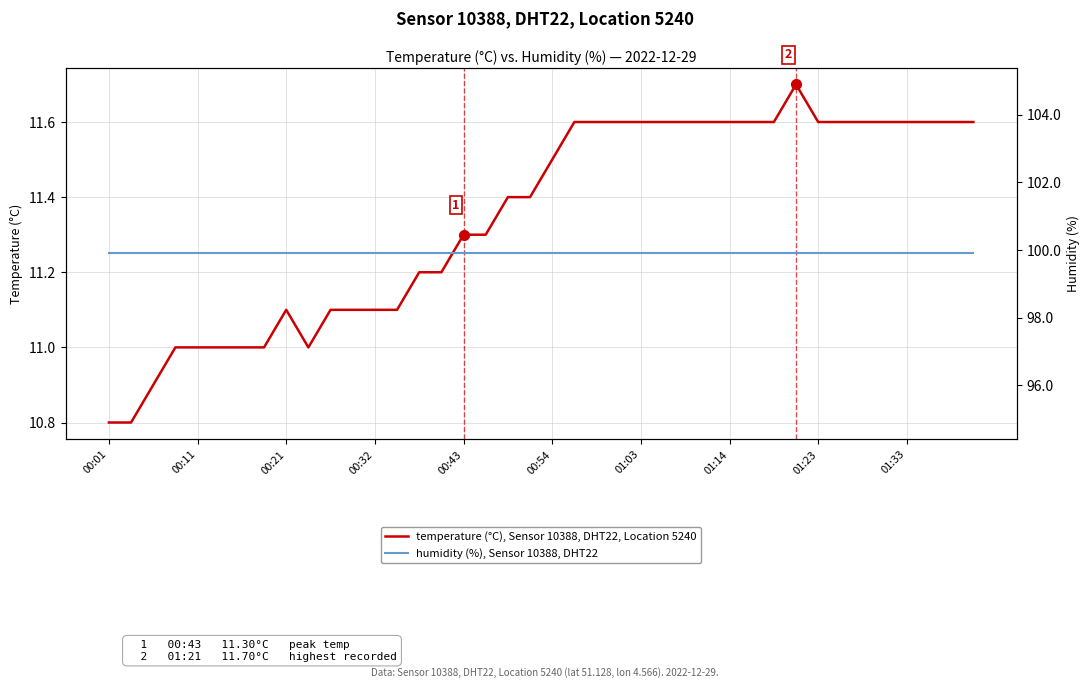

True or false: temperature (°C), Sensor 10388, DHT22, Location 5240 has more than 0 points higher than both neighbors.

True